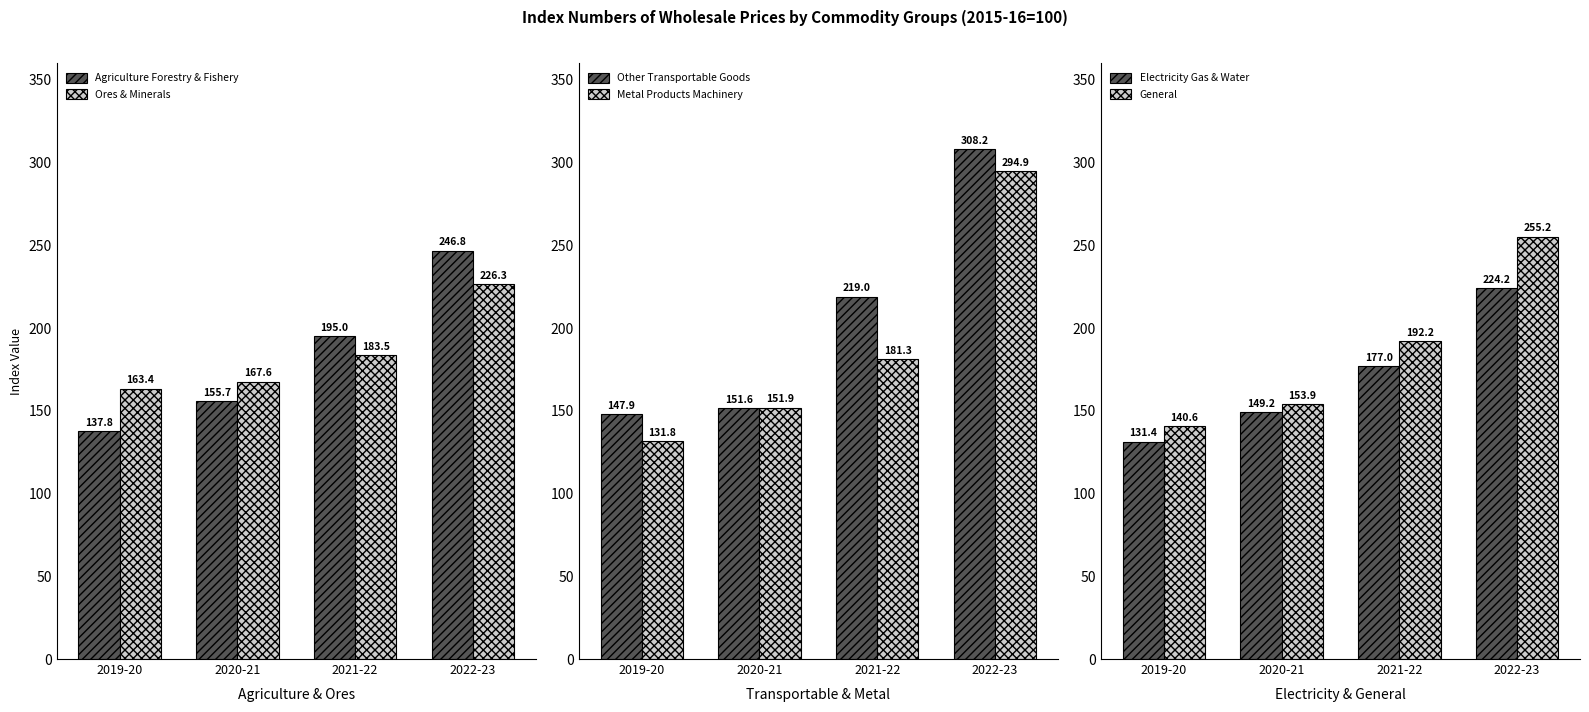

What are all the series names shown in the legend?

Agriculture Forestry & Fishery, Ores & Minerals, Other Transportable Goods, Metal Products Machinery, Electricity Gas & Water, General